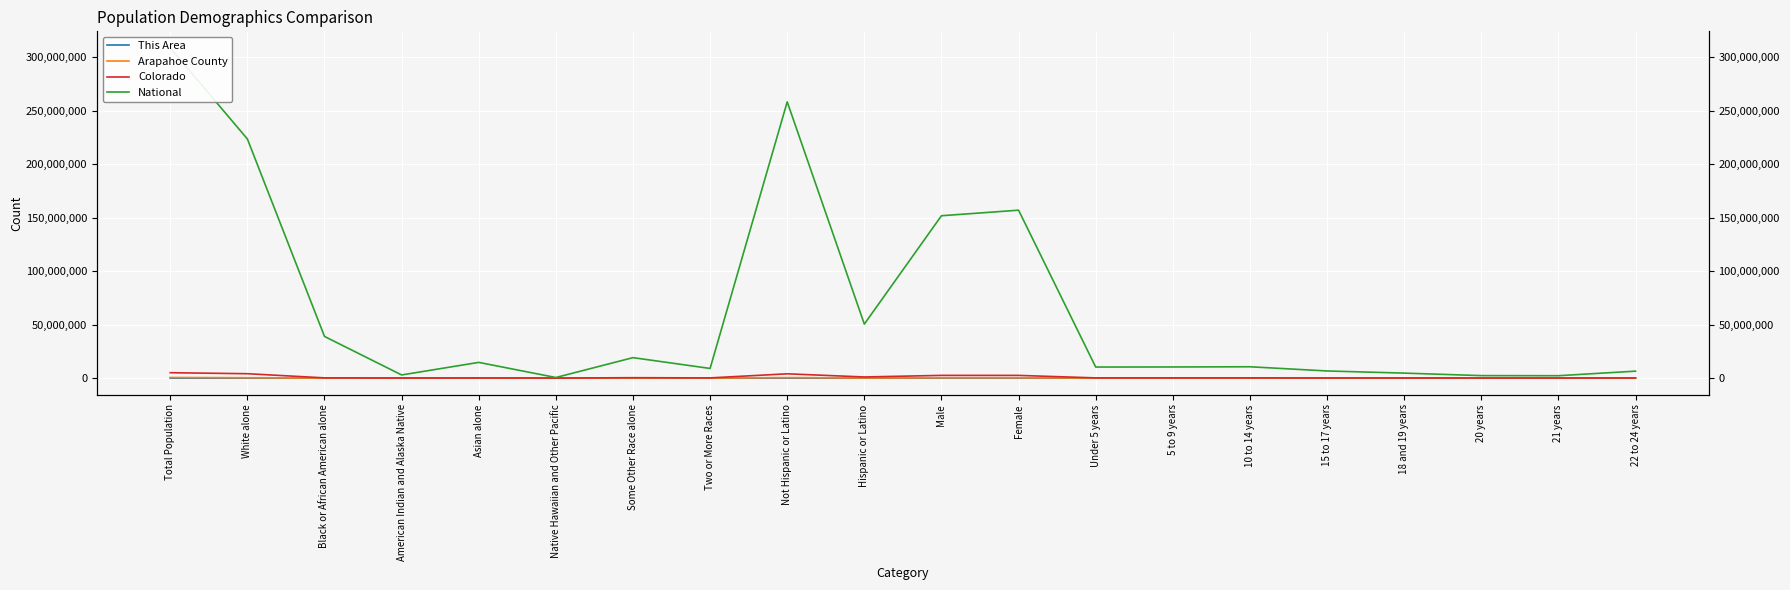

True or false: Arapahoe County and National cross at least once.

False